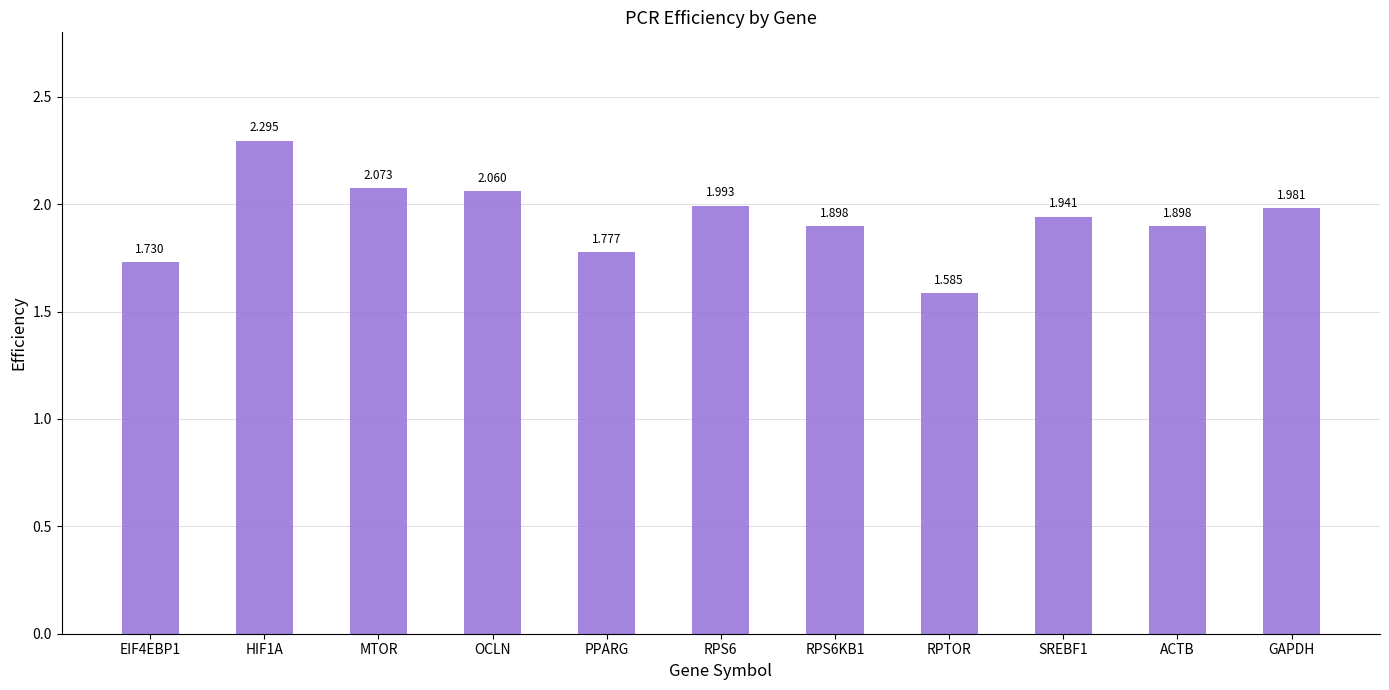

Which category has the lowest value across all series?

RPTOR